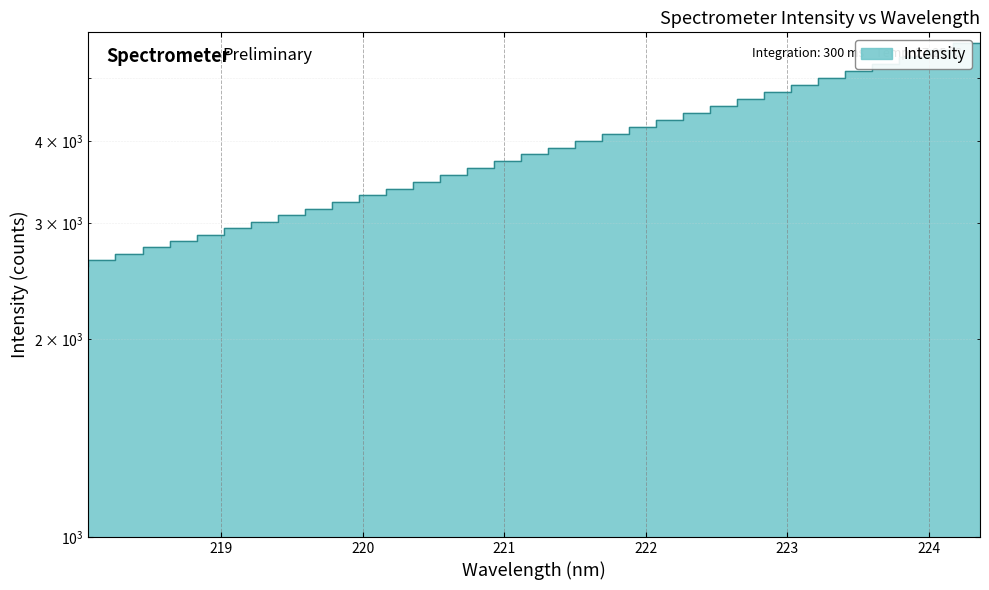

How many data points are less than 3824?

17